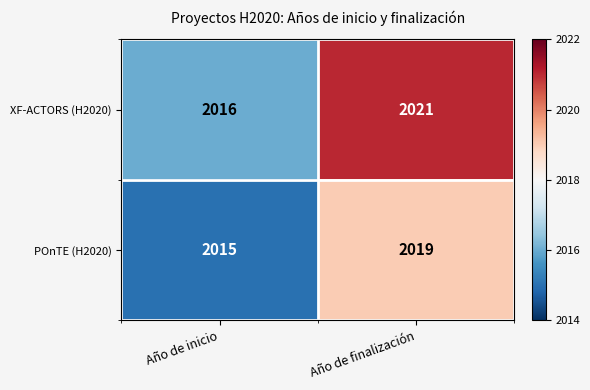

The POnTE (H2020) series shows 819 at Año de finalización. True or false?

False